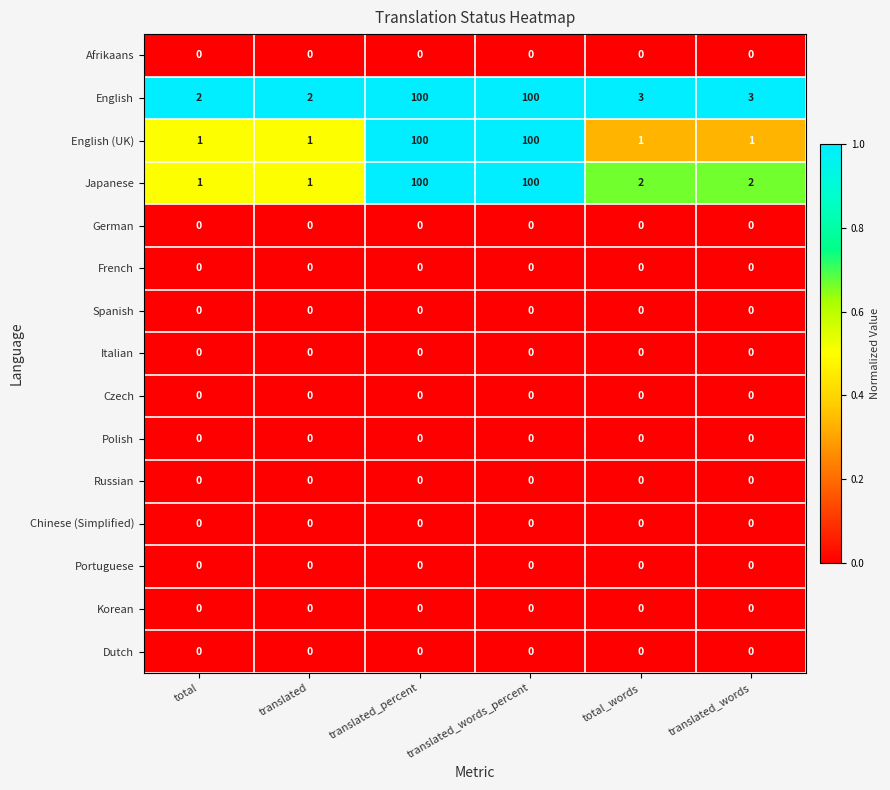

Which series has the largest total across all categories?

English